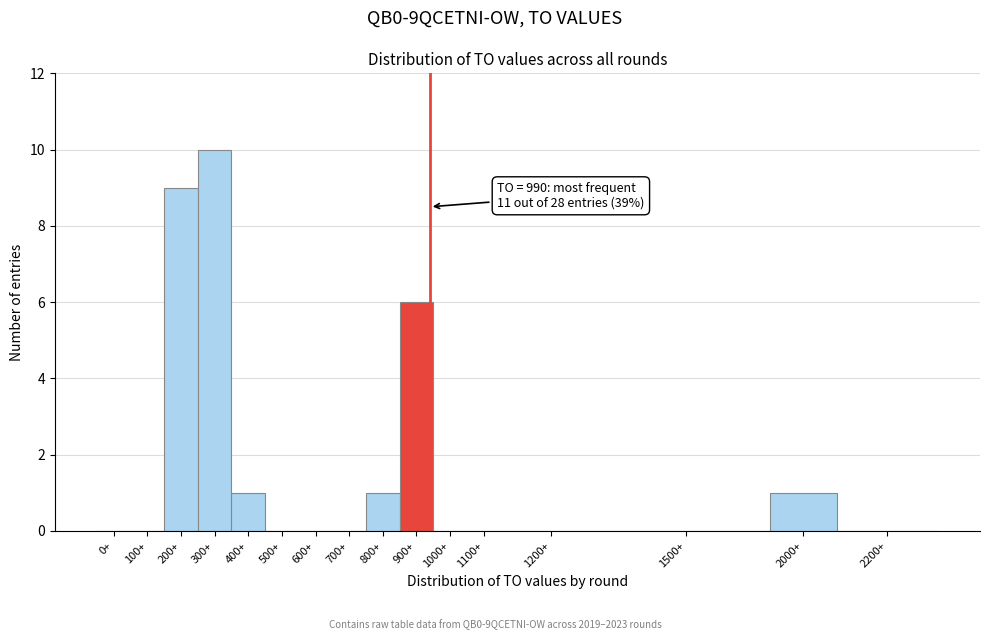

Reading right to left, transcribe all the data shown in this chart.

2200+=0	2000+=1	1500+=0	1200+=0	1100+=0	1000+=0	900+=6	800+=1	700+=0	600+=0	500+=0	400+=1	300+=10	200+=9	100+=0	0+=0